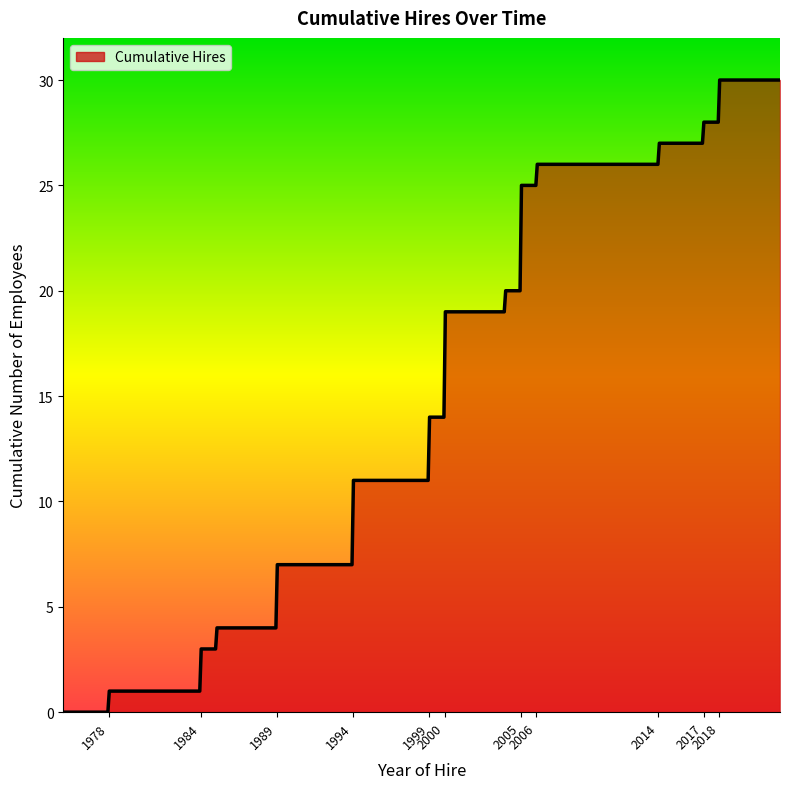

What is the greatest value displayed?

30